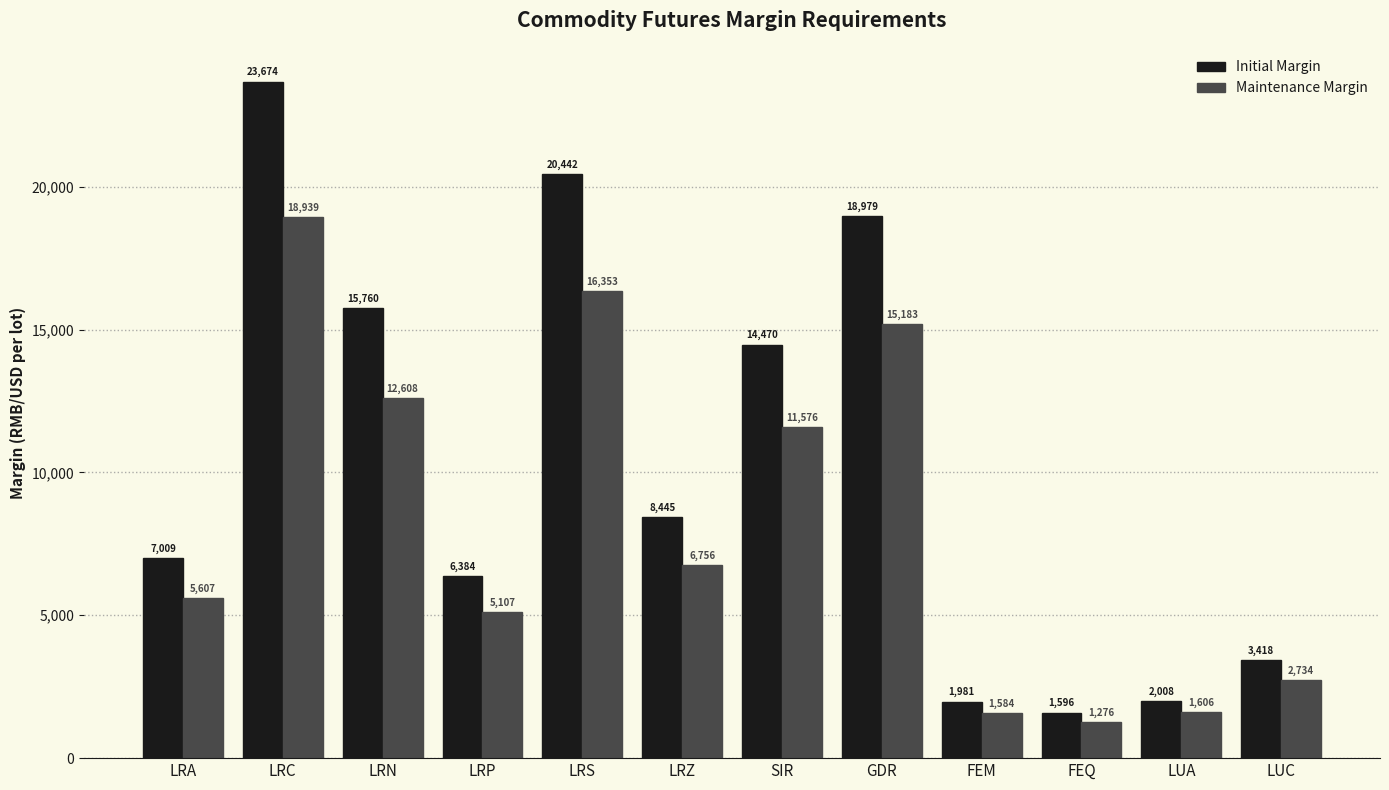

How many values in the Initial Margin series are below 8445?

6